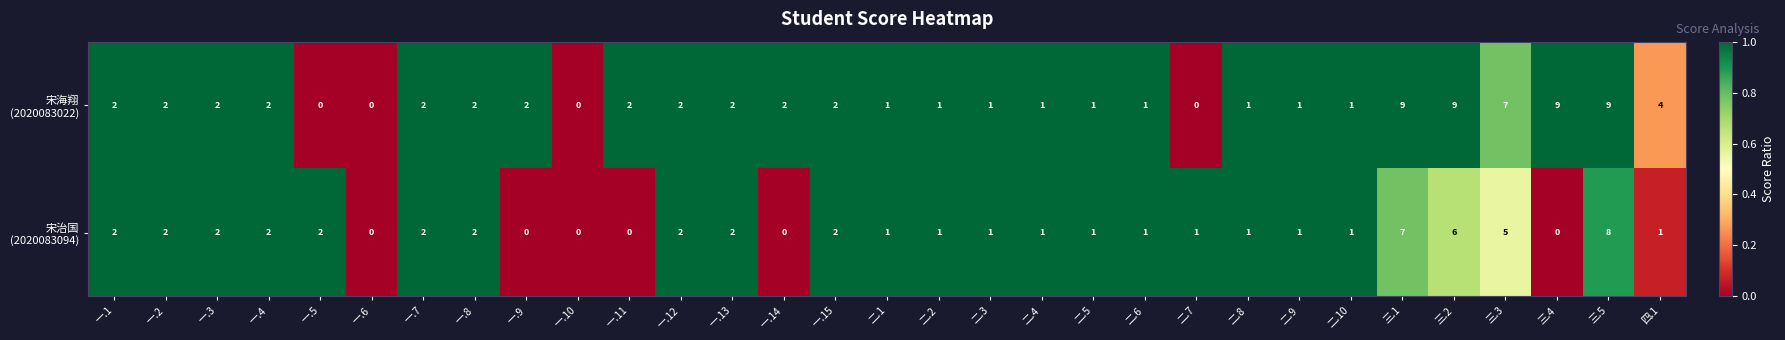

At how many categories does at least one series exceed 8?

4